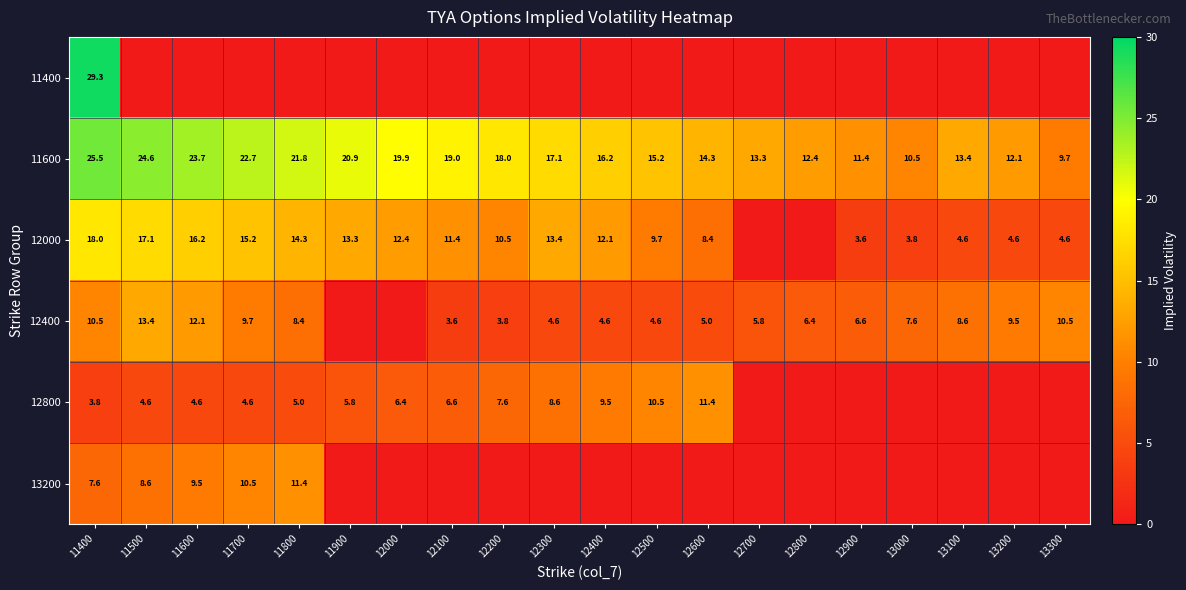

Which label corresponds to the largest value in the chart?

11400